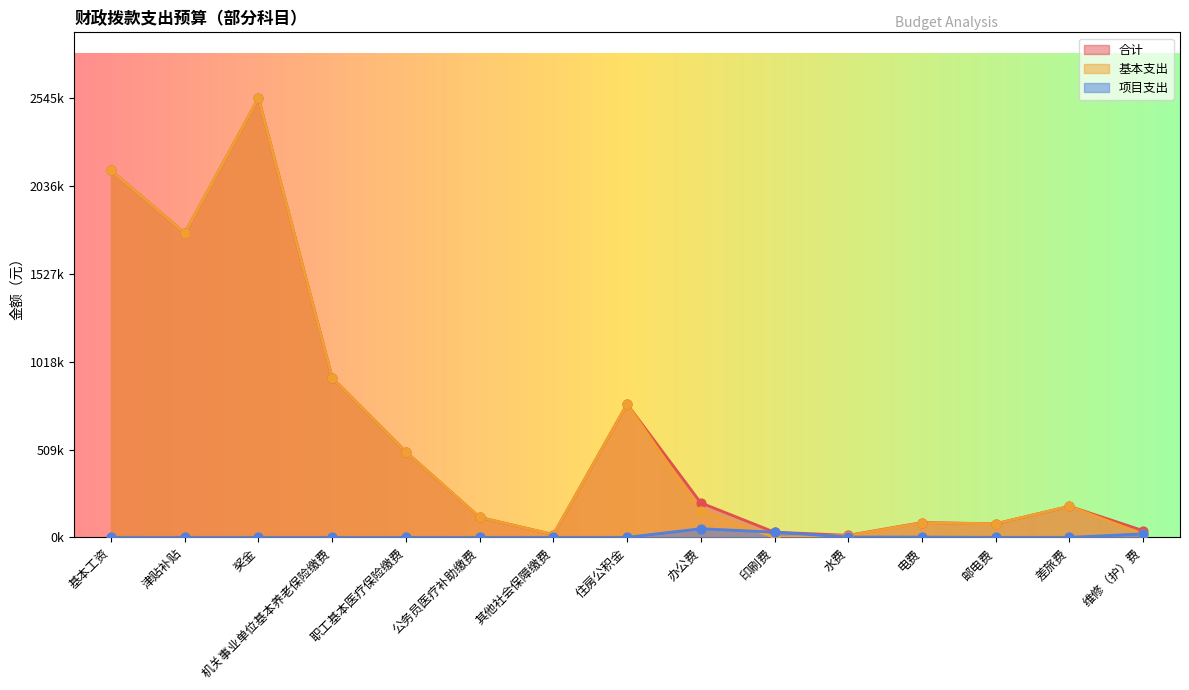

Is the value of 项目支出 at 机关事业单位基本养老保险缴费 greater than the value of 合计 at 基本工资?

No